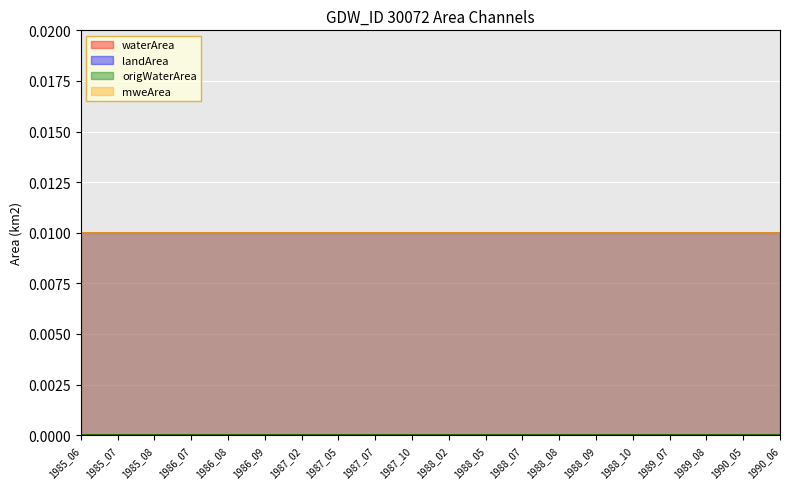

True or false: mweArea has more than 2 interior local peaks.

False